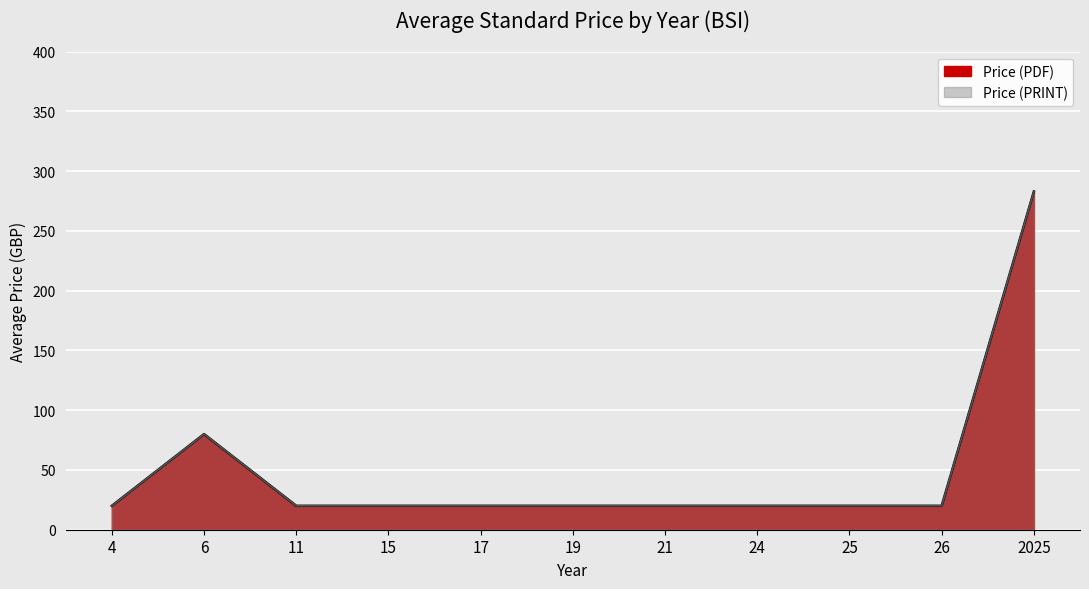

Which has a higher value, 24 or 26?

24